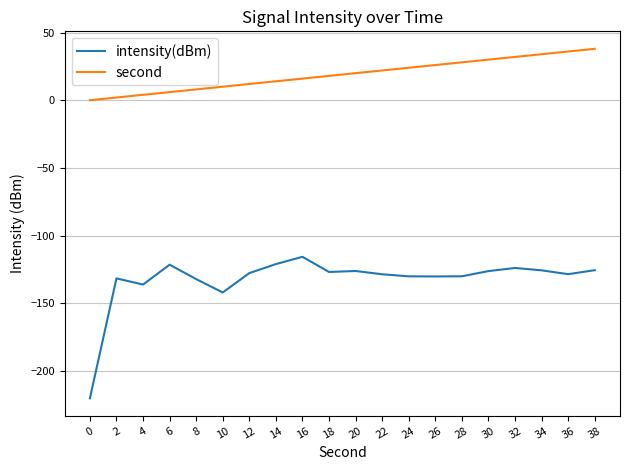

What are all the series names shown in the legend?

intensity(dBm), second